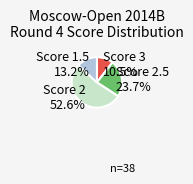

Which has a higher value, Score 2.5 or Score 1.5?

Score 2.5